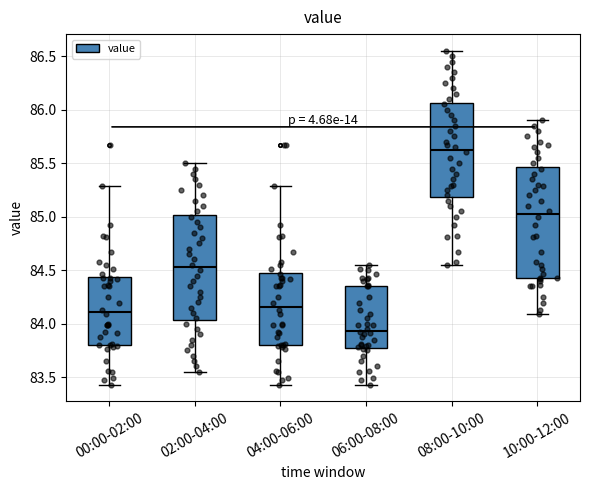

Reading left to right, transcribe this box plot: for each box, give where its median line is, the range the box spans, and where its two whiskers end, as read against the y-axis. The values are not printed on the chart, so give them approximately, as read against the axis.

00:00-02:00: median 84.10, box 83.80 to 84.45, whiskers 83.45 to 85.30
02:00-04:00: median 84.55, box 84.05 to 85.00, whiskers 83.55 to 85.50
04:00-06:00: median 84.15, box 83.80 to 84.45, whiskers 83.45 to 85.30
06:00-08:00: median 83.95, box 83.80 to 84.35, whiskers 83.45 to 84.55
08:00-10:00: median 85.65, box 85.20 to 86.05, whiskers 84.55 to 86.55
10:00-12:00: median 85.05, box 84.45 to 85.45, whiskers 84.10 to 85.90